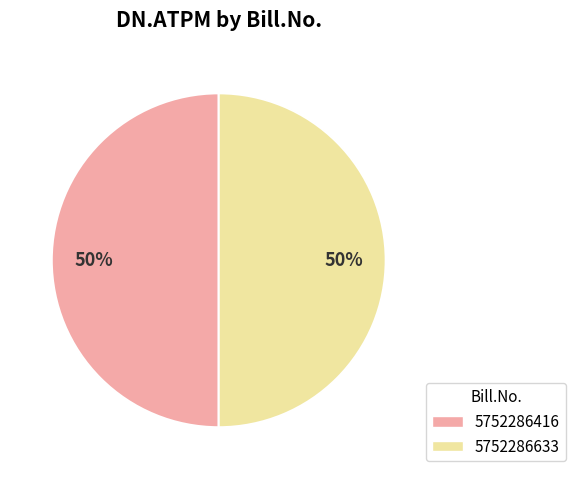

What is the ratio of the value at 5752286633 to the value at 5752286416?

1.0